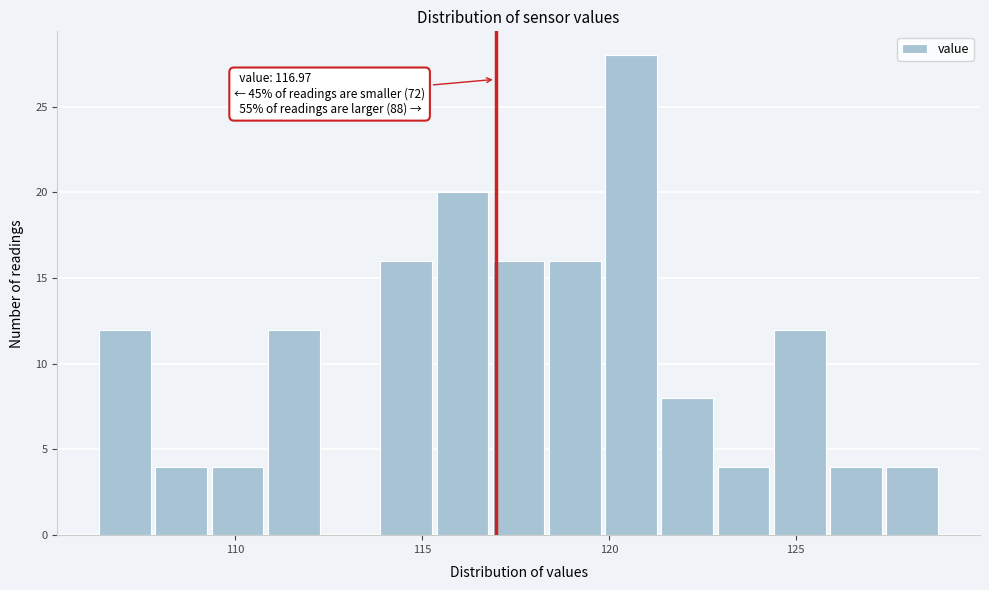

Around what value on the x-axis is the tallest bar? Give the approximate position of its centre, as read against the axis.

120.5